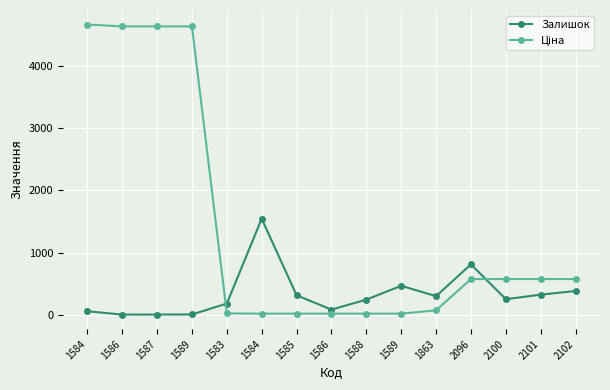

Which has a higher value, 1586 or 1584?

1584